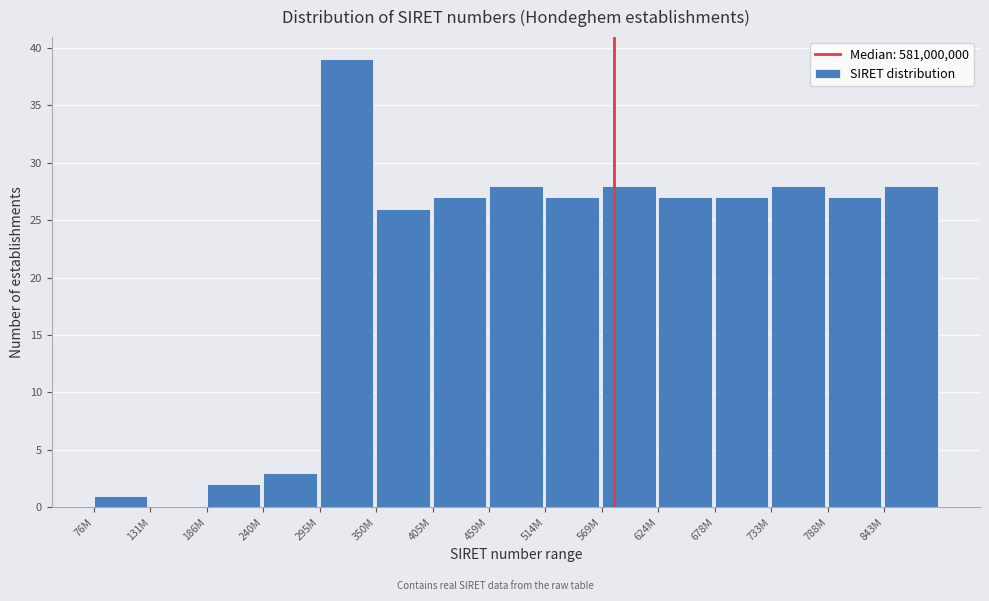

Reading left to right, extract all data points from this chart.

76M=1	131M=0	186M=2	240M=3	295M=39	350M=26	405M=27	459M=28	514M=27	569M=28	624M=27	678M=27	733M=28	788M=27	843M=28